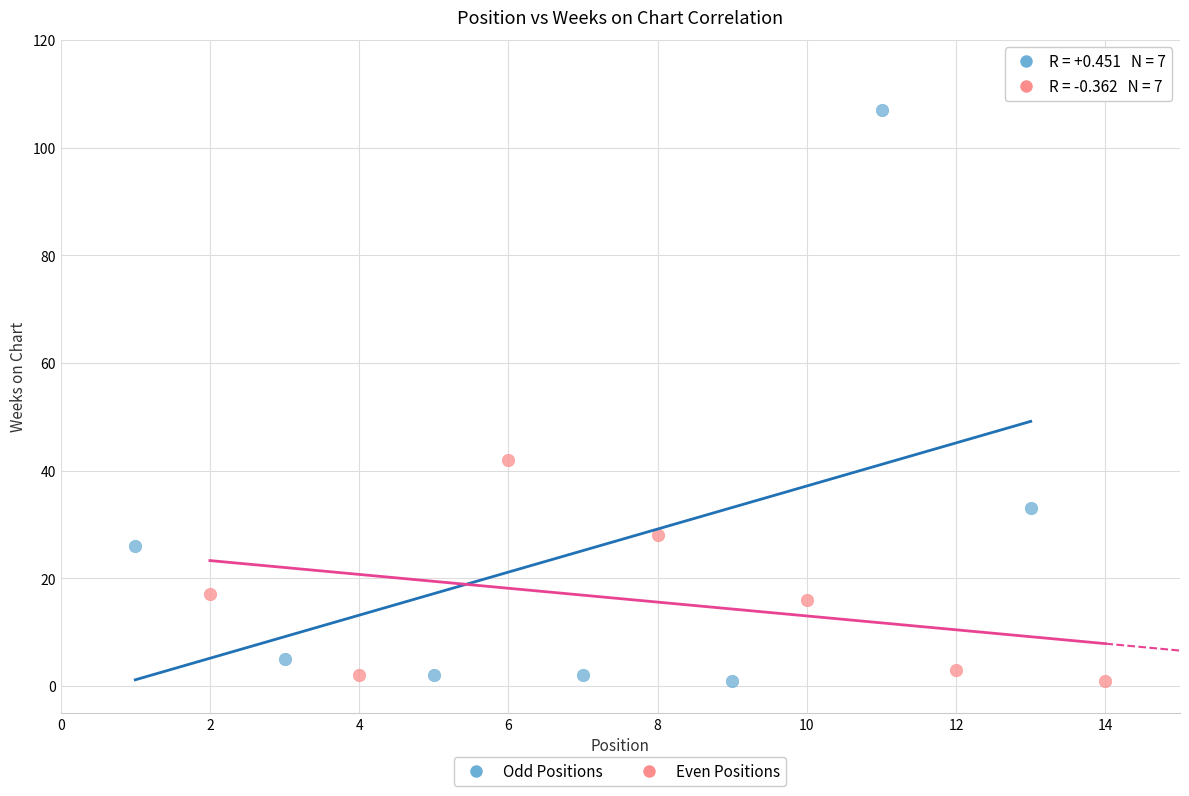

Which series has the largest Y range (max minus min)?

Odd Positions